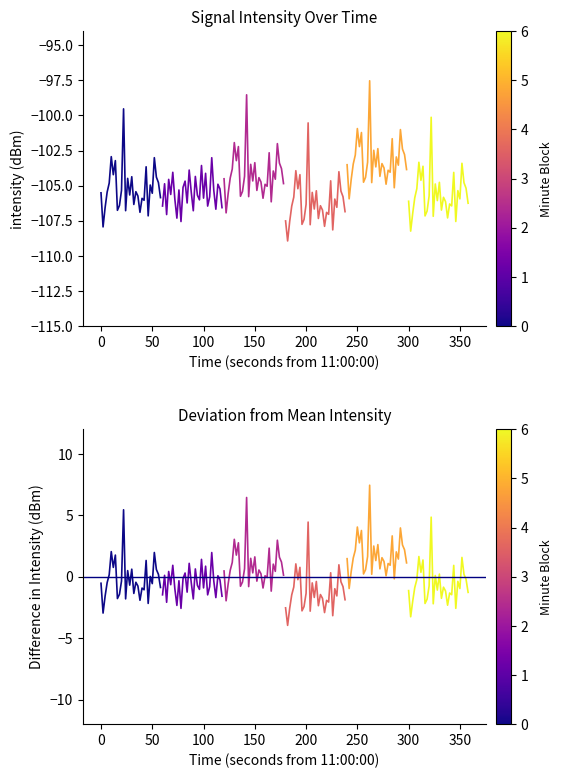

What is the smallest value displayed?

-4.0